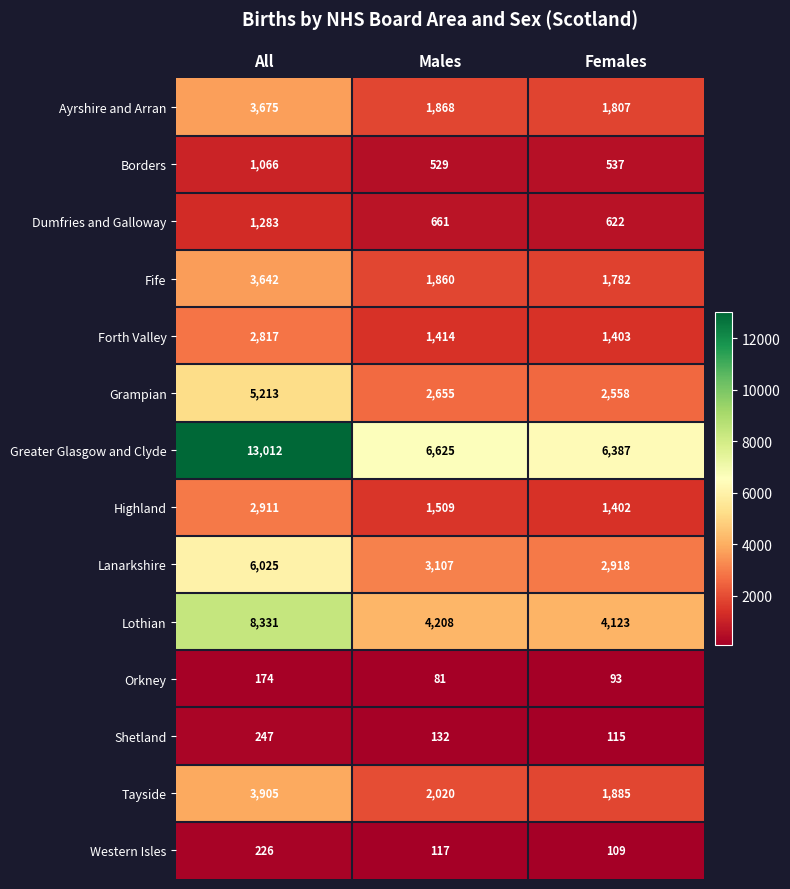

What is the difference between the Shetland values at Females and All?

132